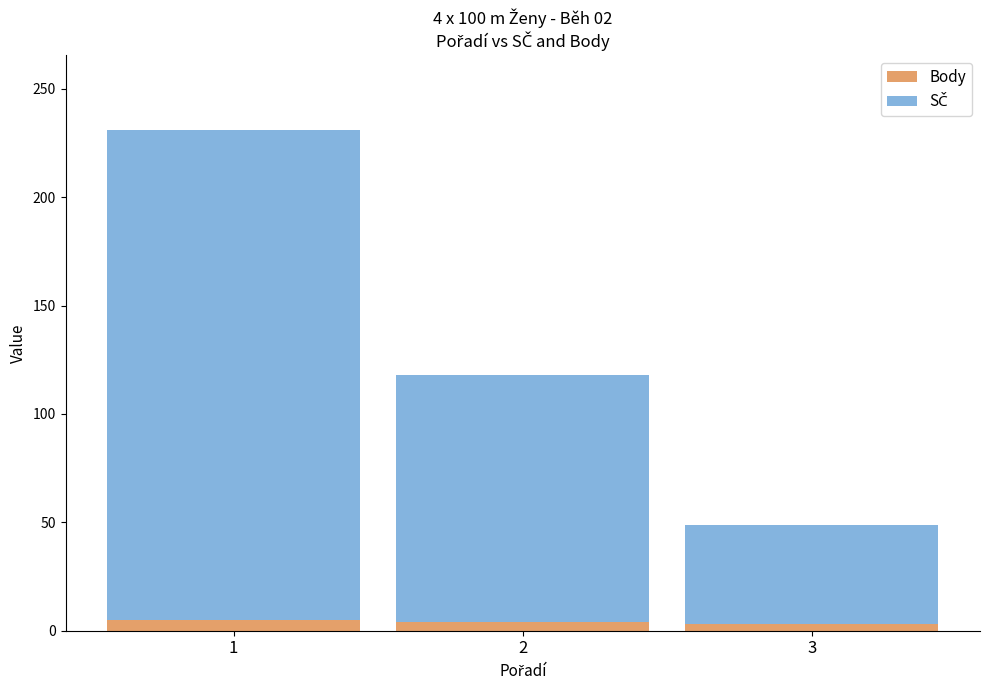

What is the total value across all series at 3?

49